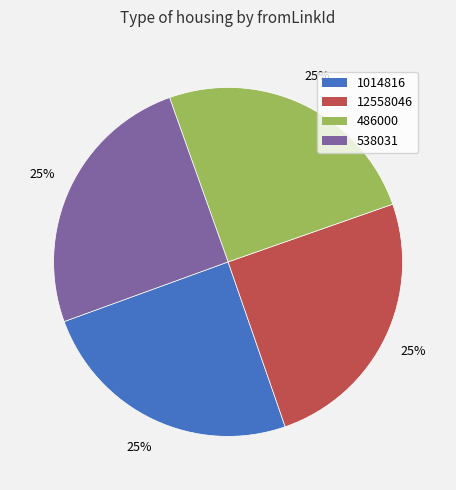

To the nearest percent, what percentage of the pie is 1014816?

25%